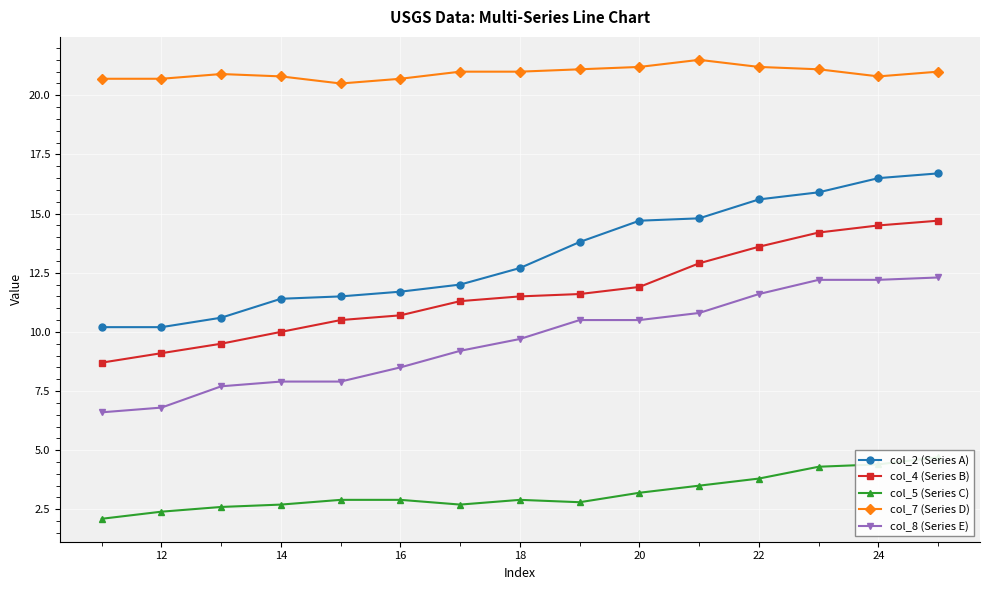

What is the highest value of the col_4 (Series B) series?

14.7